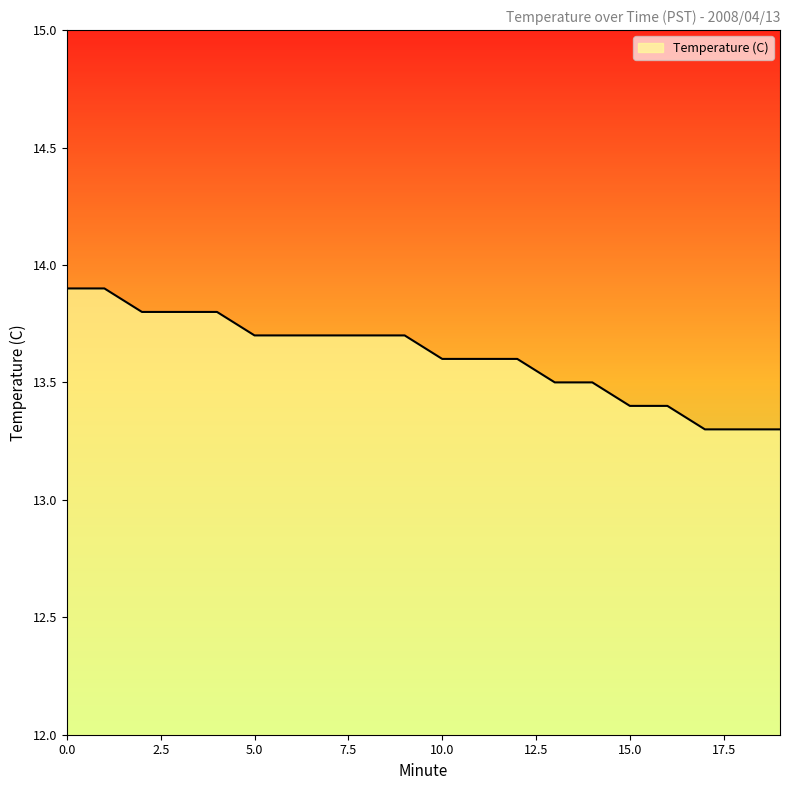

What is the smallest value displayed?

13.3